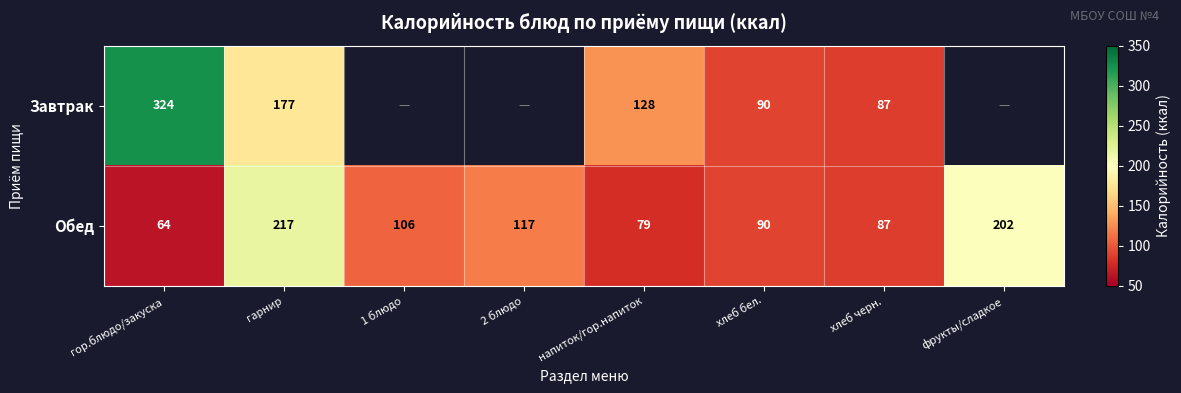

What is the total value across all series at хлеб бел.?

180